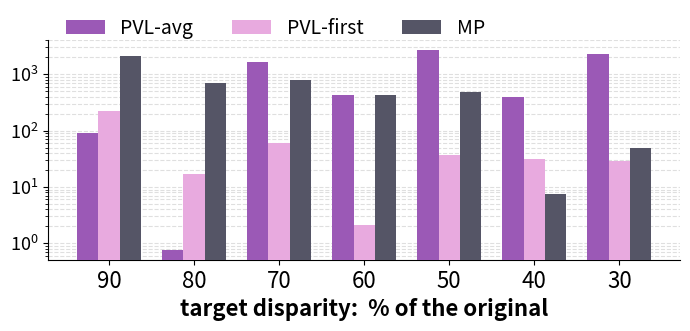

What is the difference between the second highest and second lowest values in the PVL-first series?

42.9